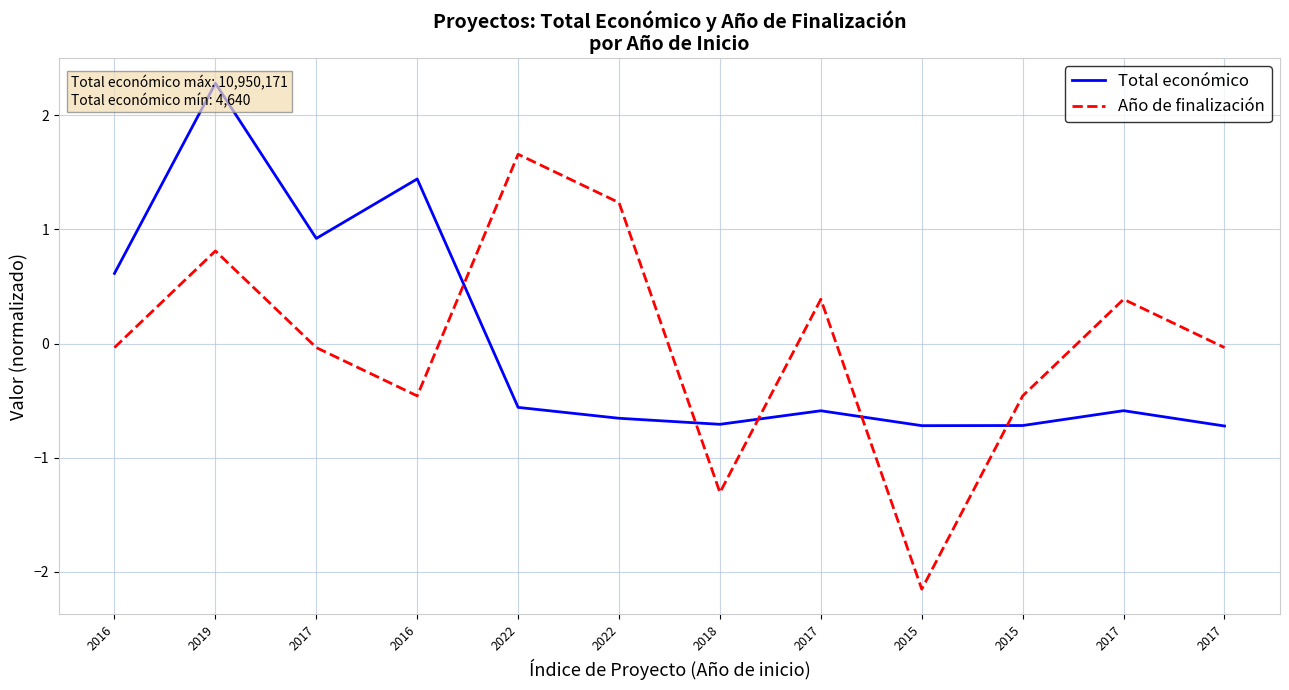

At 2017, list the series in order from largest to smallest.

Total económico, Año de finalización